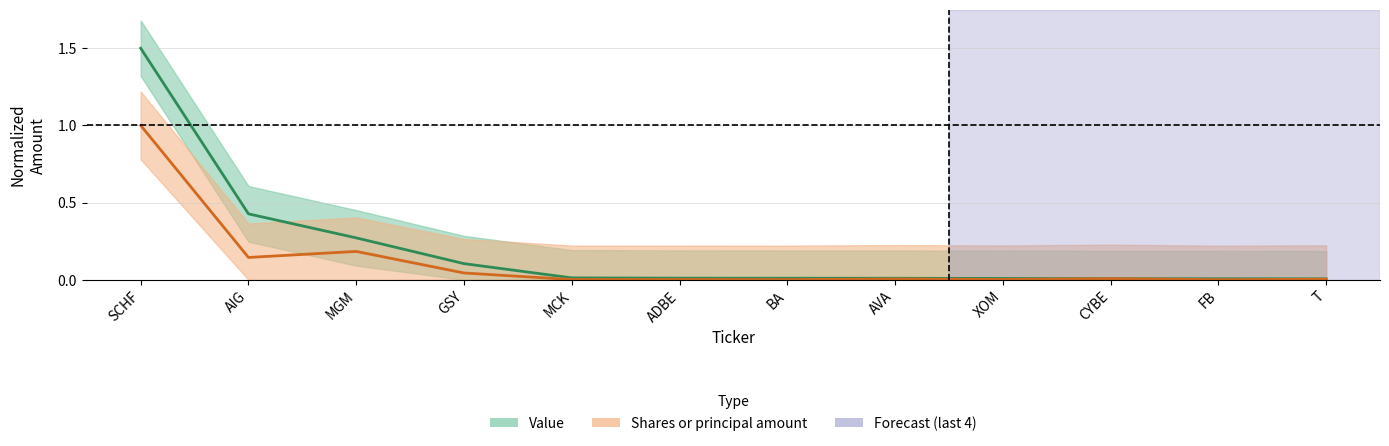

True or false: Value and Shares or principal amount cross at least once.

True